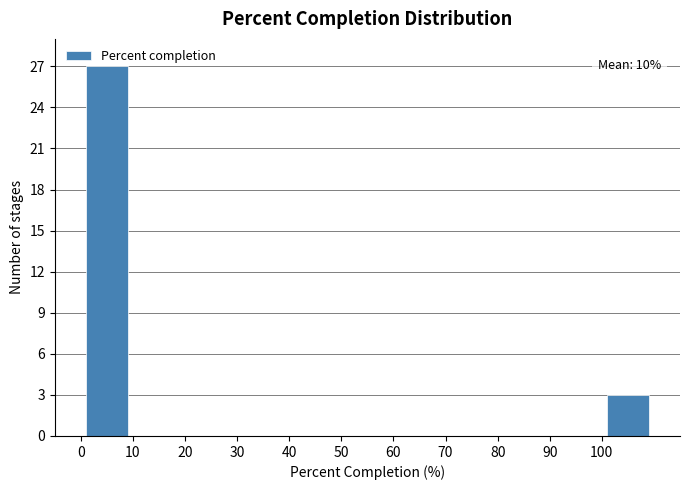

Over which range of the x-axis is the bar tallest?

0 to 10